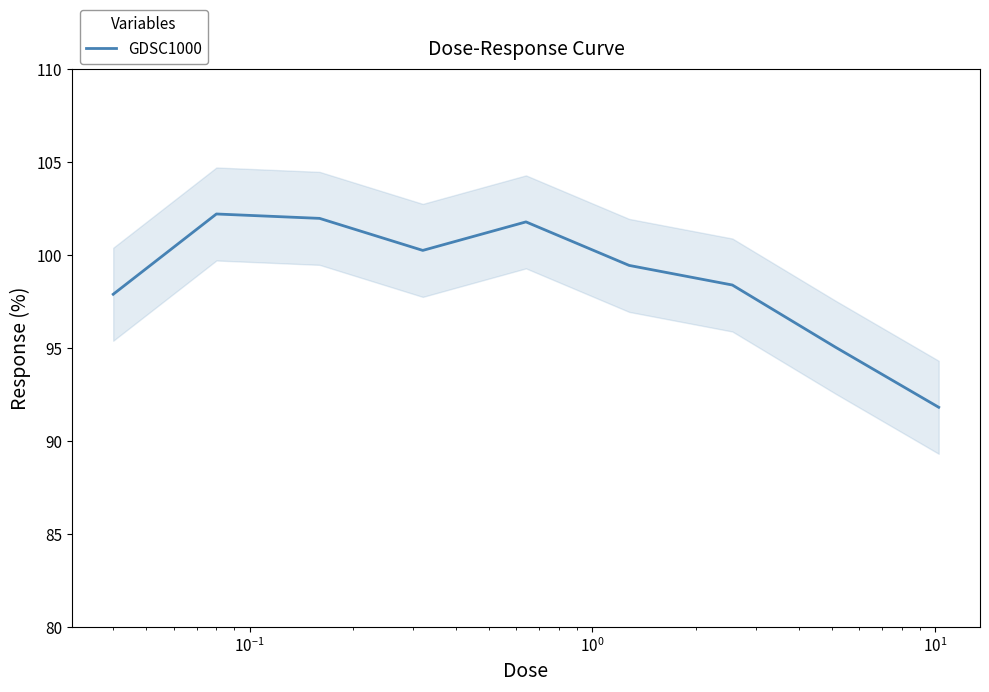

How many distinct data groups are displayed?

1